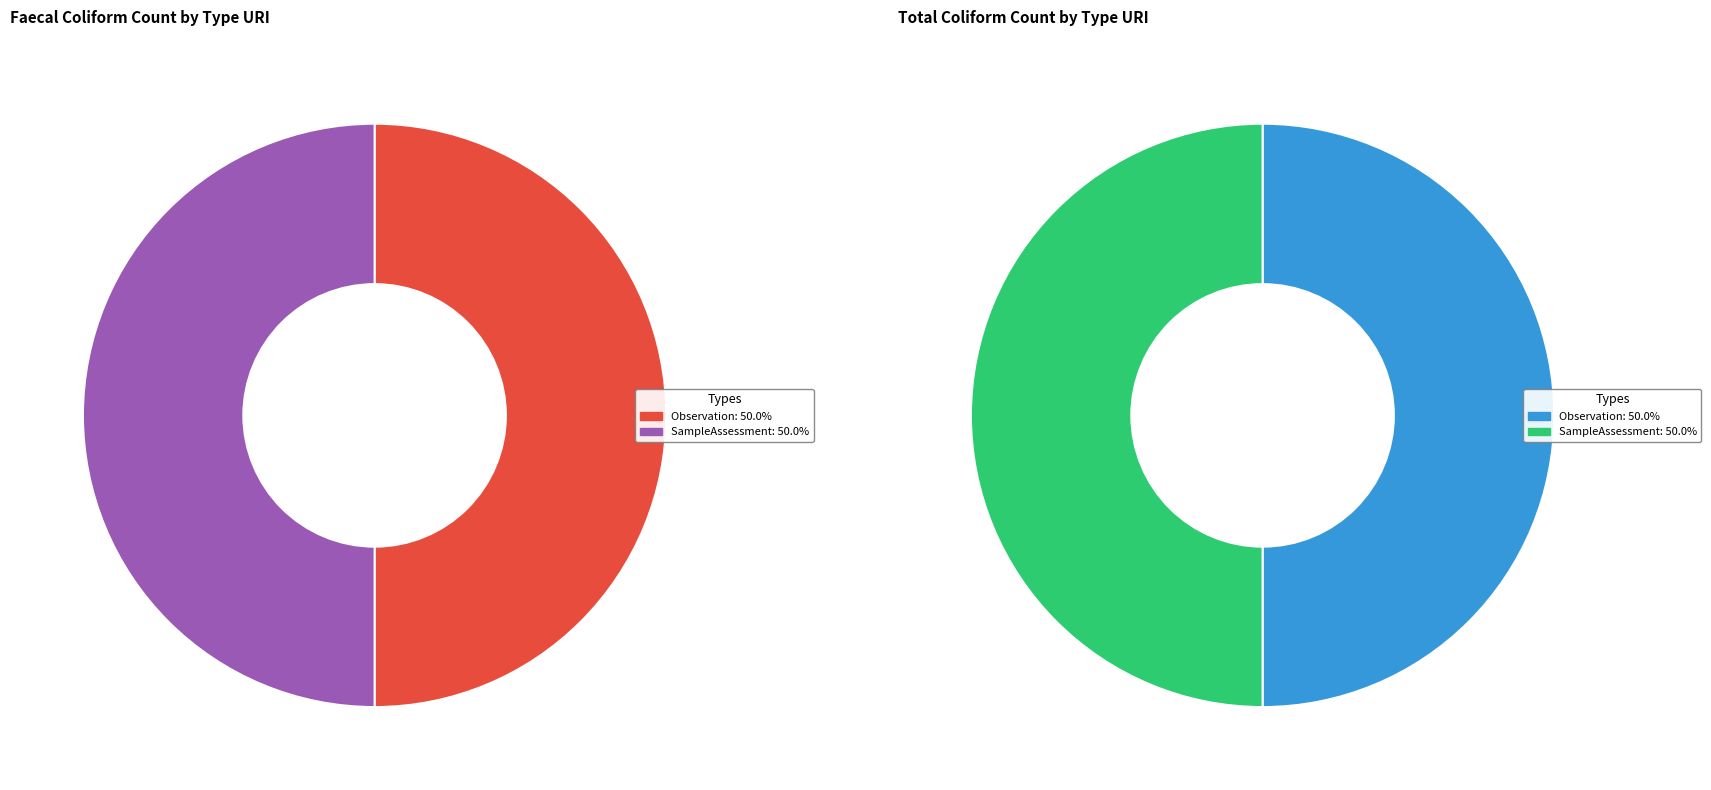

To the nearest percent, what portion does http://environment.data.gov.uk/def/bathing-water-quality/SampleAssessment represent?

50%